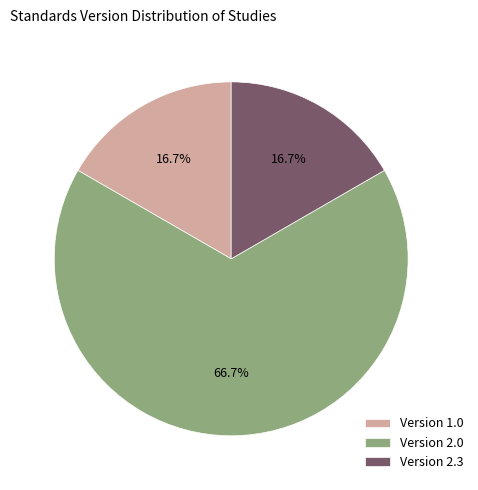

How many slices are in this pie chart?

3